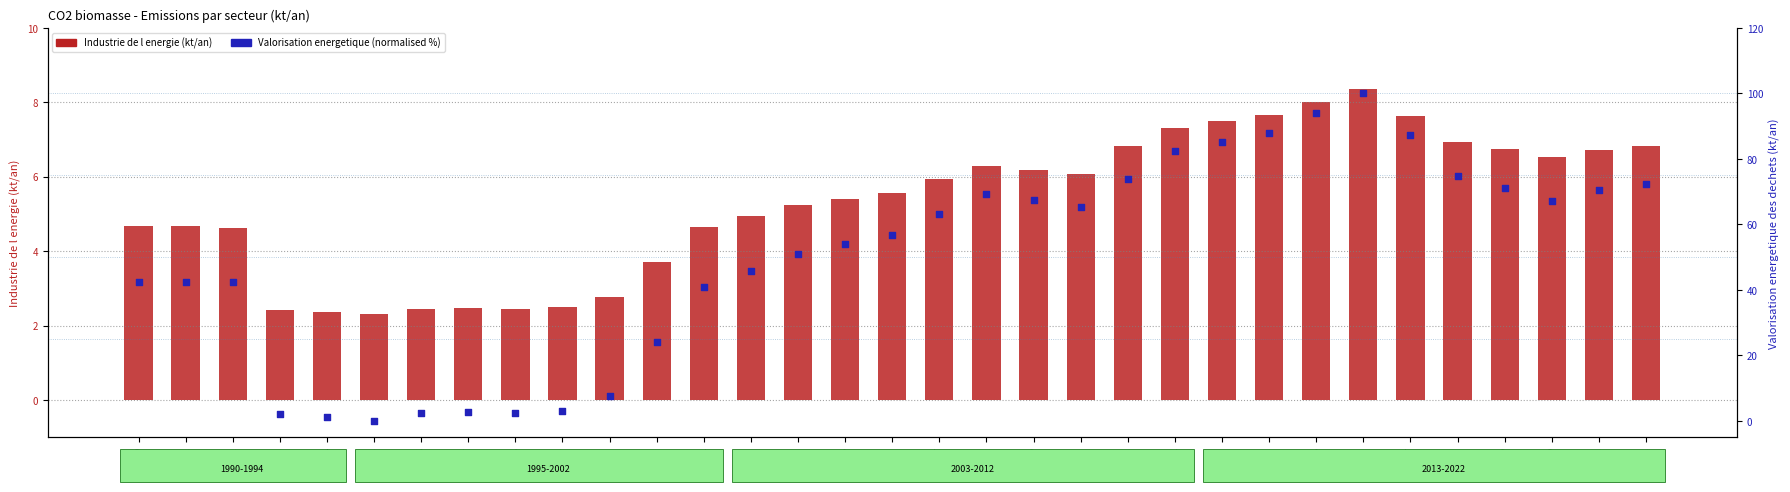

Is the value of Valorisation energetique (normalised %) at 1996 greater than the value of Industrie de l energie (kt/an) at 2010?

No